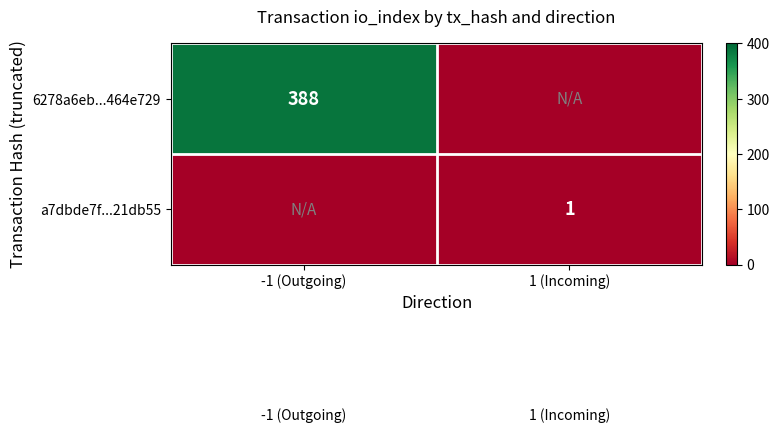

Is it true that 6278a6eb...464e729 equals 638 at -1 (Outgoing)?

False